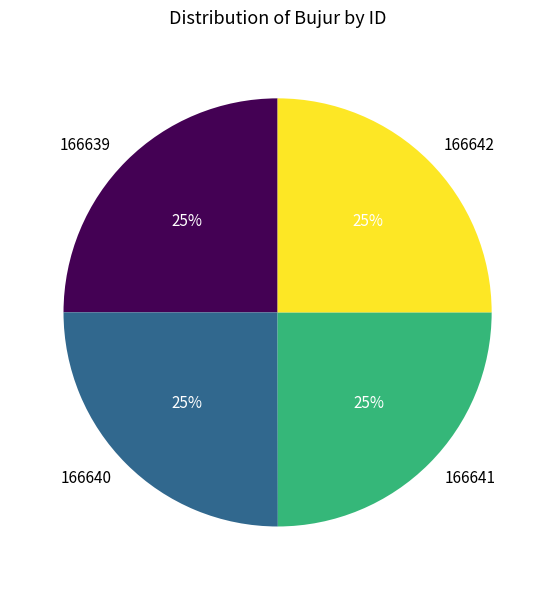

Approximately how many times larger is the value at 166642 compared to 166641?

1.0